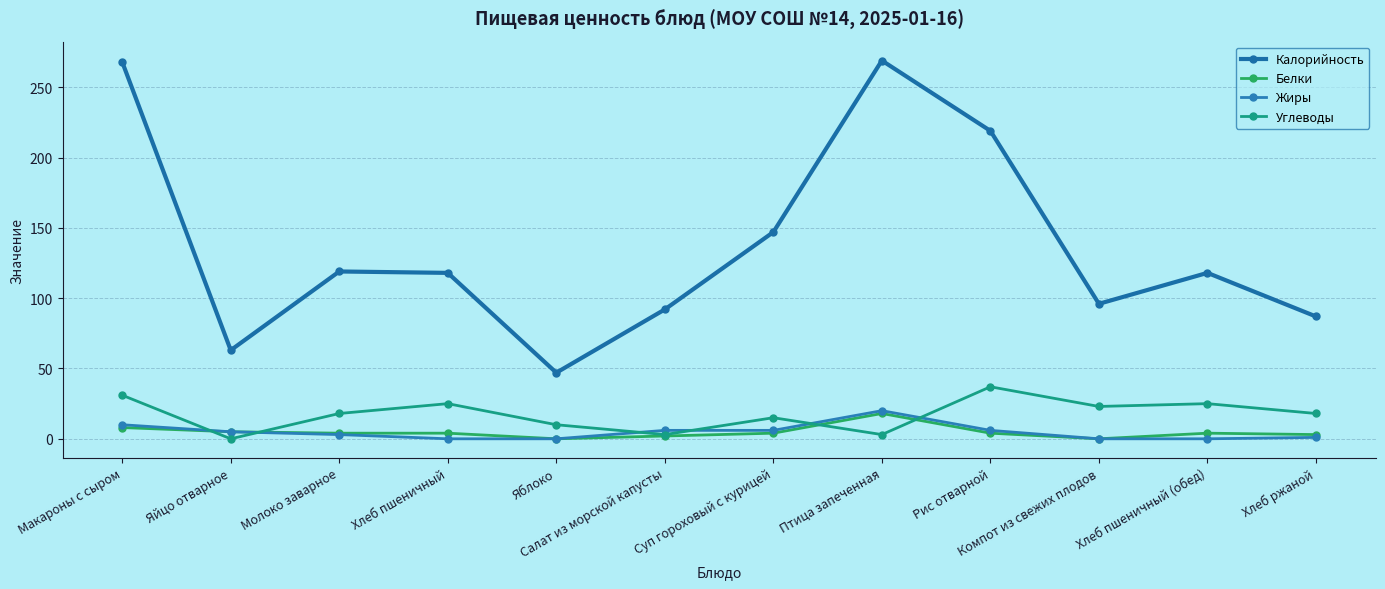

Reading left to right, transcribe all the data shown in this chart.

Калорийность: Макароны с сыром=268	Яйцо отварное=63	Молоко заварное=119	Хлеб пшеничный=118	Яблоко=47	Салат из морской капусты=92	Суп гороховый с курицей=147	Птица запеченная=269	Рис отварной=219	Компот из свежих плодов=96	Хлеб пшеничный (обед)=118	Хлеб ржаной=87
Белки: Макароны с сыром=8	Яйцо отварное=5	Молоко заварное=4	Хлеб пшеничный=4	Яблоко=0	Салат из морской капусты=2	Суп гороховый с курицей=4	Птица запеченная=18	Рис отварной=4	Компот из свежих плодов=0	Хлеб пшеничный (обед)=4	Хлеб ржаной=3
Жиры: Макароны с сыром=10	Яйцо отварное=5	Молоко заварное=3	Хлеб пшеничный=0	Яблоко=0	Салат из морской капусты=6	Суп гороховый с курицей=6	Птица запеченная=20	Рис отварной=6	Компот из свежих плодов=0	Хлеб пшеничный (обед)=0	Хлеб ржаной=1
Углеводы: Макароны с сыром=31	Яйцо отварное=0	Молоко заварное=18	Хлеб пшеничный=25	Яблоко=10	Салат из морской капусты=3	Суп гороховый с курицей=15	Птица запеченная=3	Рис отварной=37	Компот из свежих плодов=23	Хлеб пшеничный (обед)=25	Хлеб ржаной=18